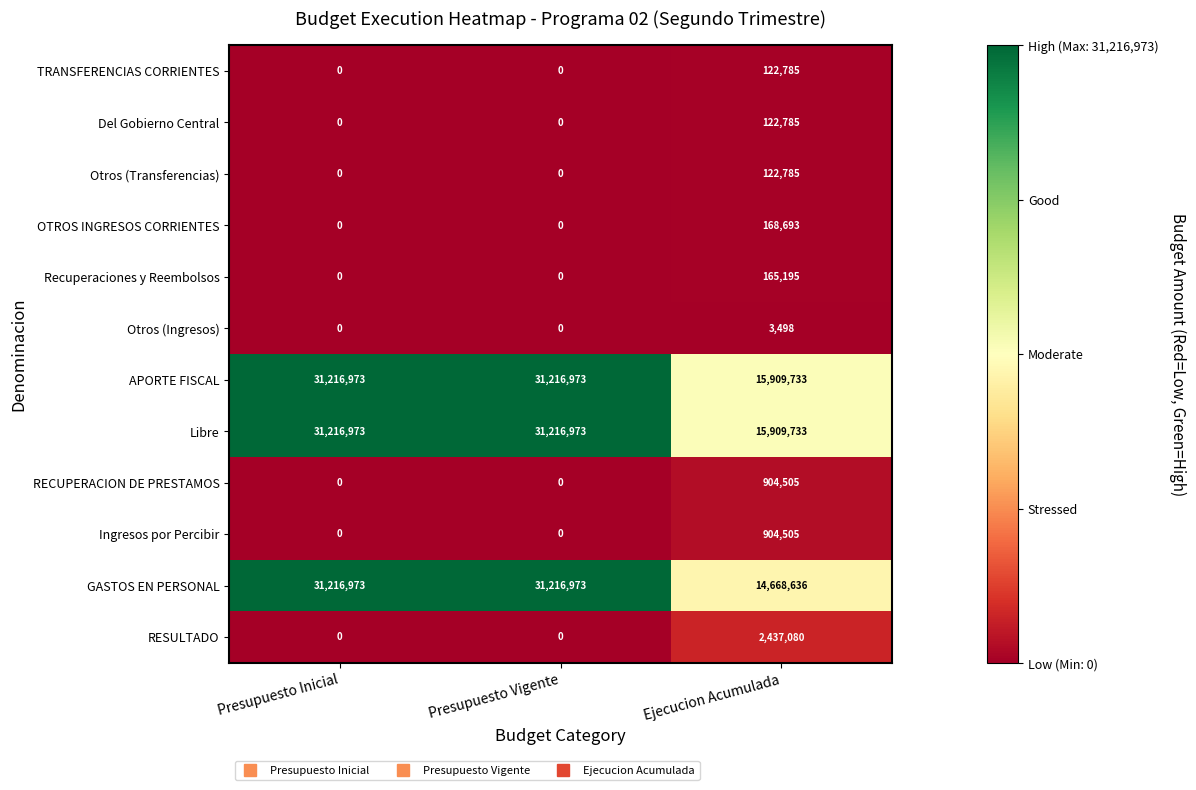

Count the GASTOS EN PERSONAL values in the range 14668636 to 31216973.

3